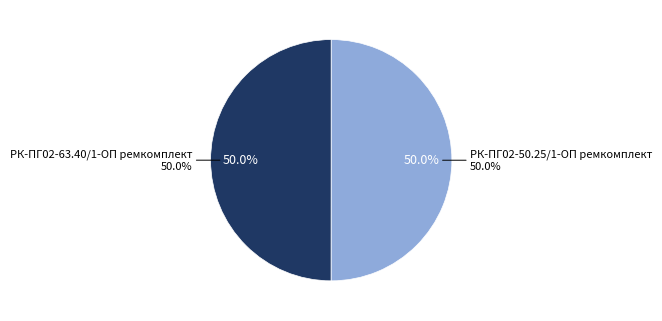

Combined, do РК-ПГ02-63.40/1-ОП ремкомплект and РК-ПГ02-50.25/1-ОП ремкомплект account for over 50%?

Yes